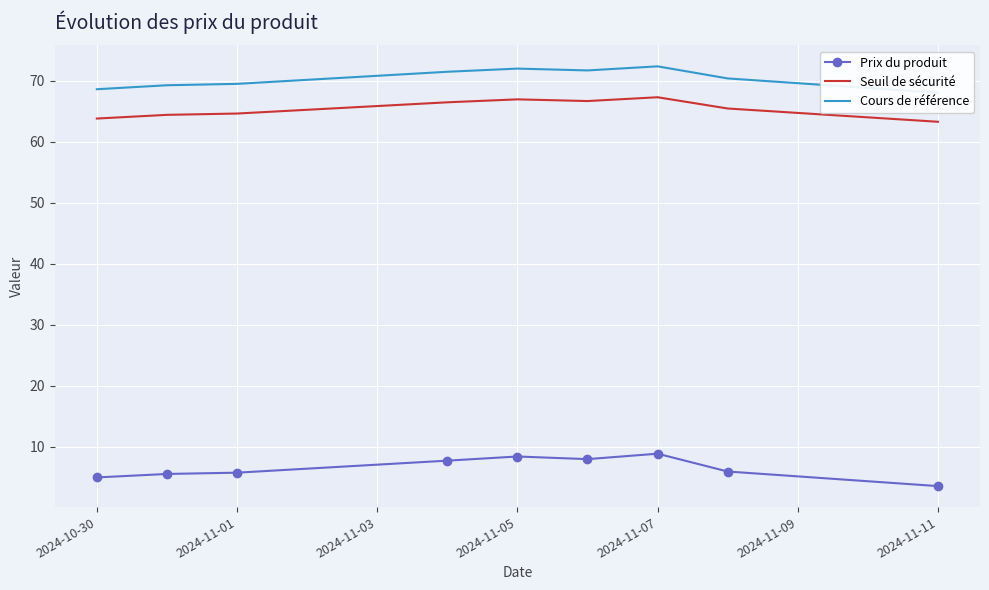

Reading right to left, what are all the values shown in this chart?

Prix du produit: 3.6	6.0	8.9	8.0	8.4	7.8	5.8	5.6	5.0
Seuil de sécurité: 63.3	65.5	67.3	66.7	67.0	66.5	64.6	64.4	63.8
Cours de référence: 68.0	70.4	72.4	71.7	72.0	71.5	69.5	69.3	68.6